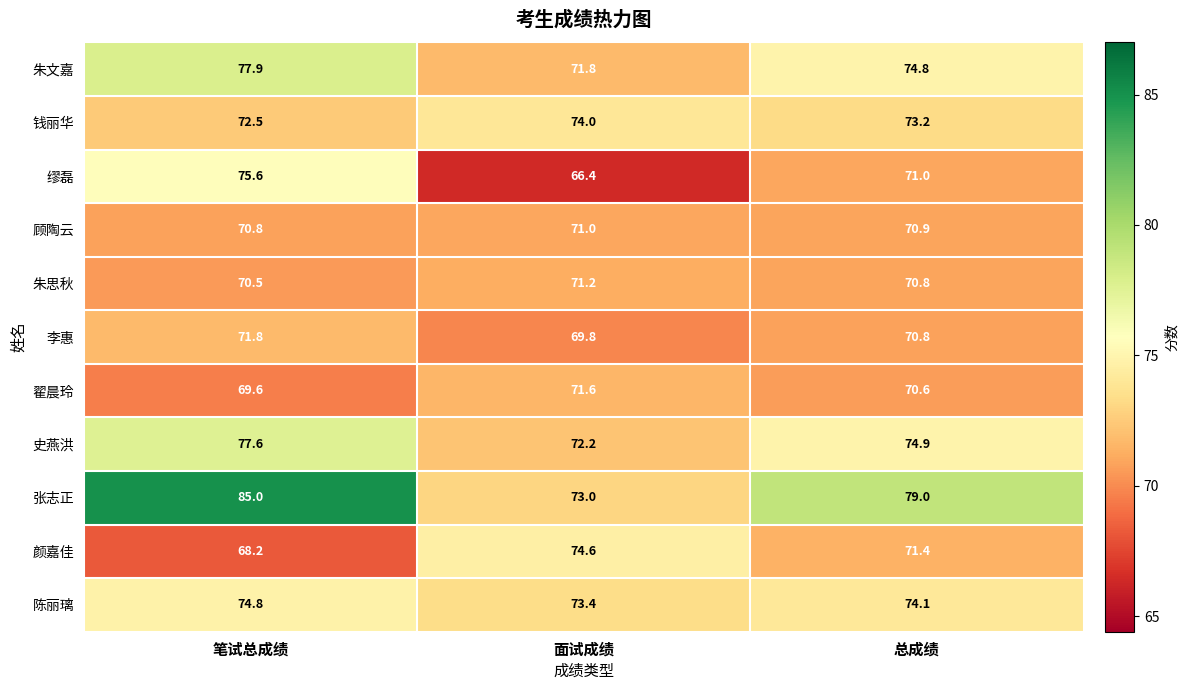

What is the maximum value shown in the chart?

85.0